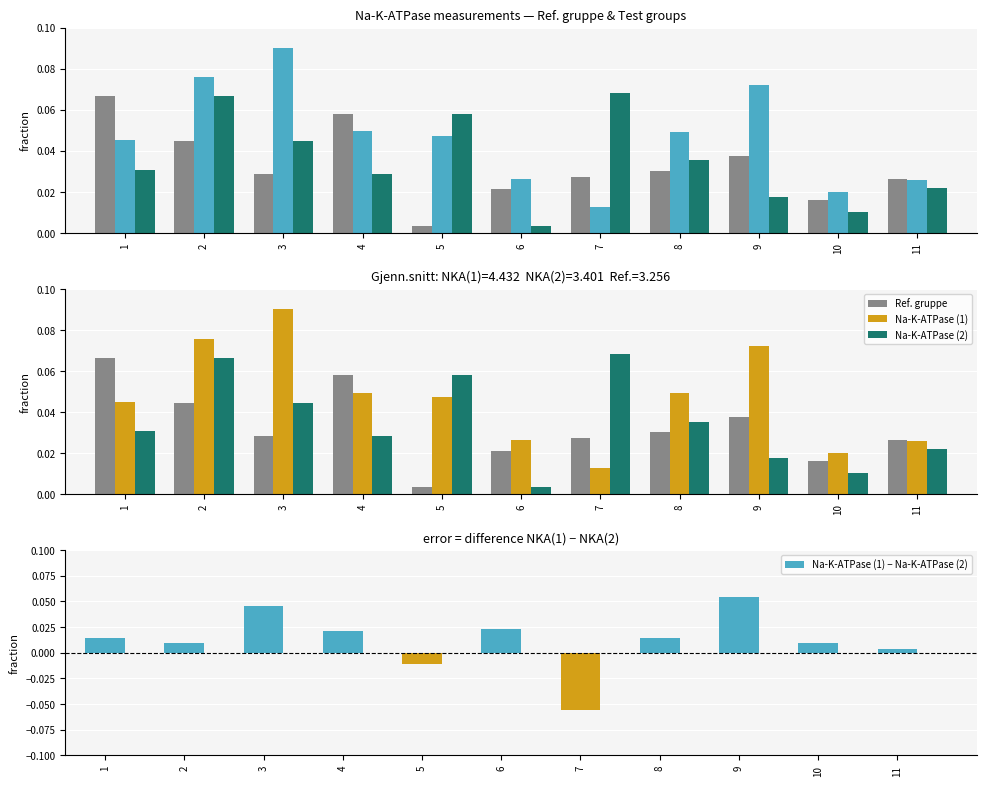

Which series changed the most between 1 and 3?

Na-K-ATPase (1)